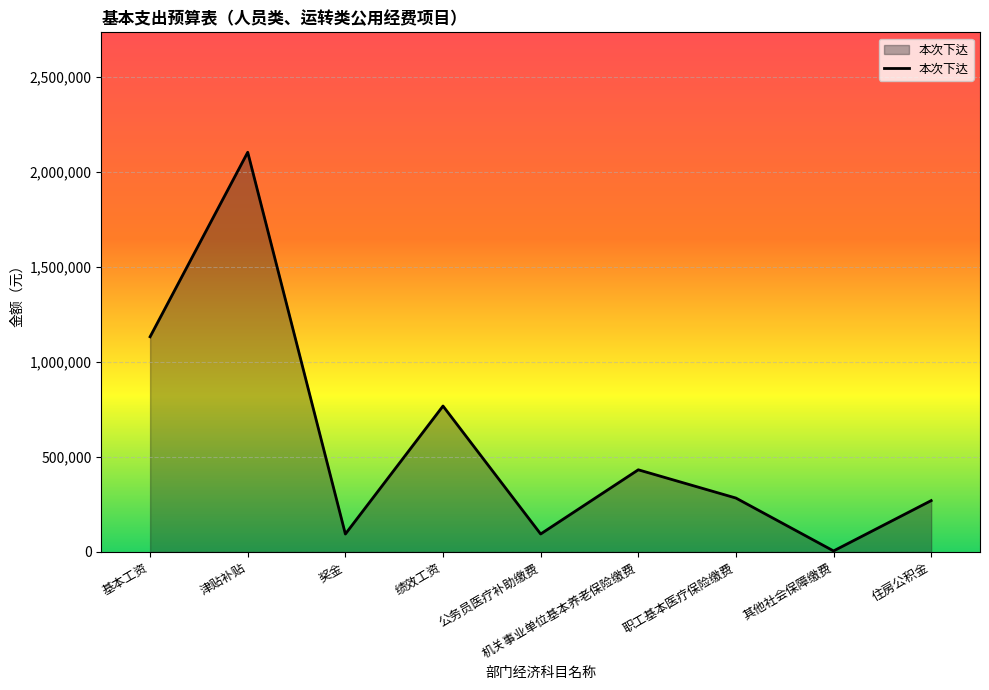

Which label corresponds to the smallest value in the chart?

其他社会保障缴费